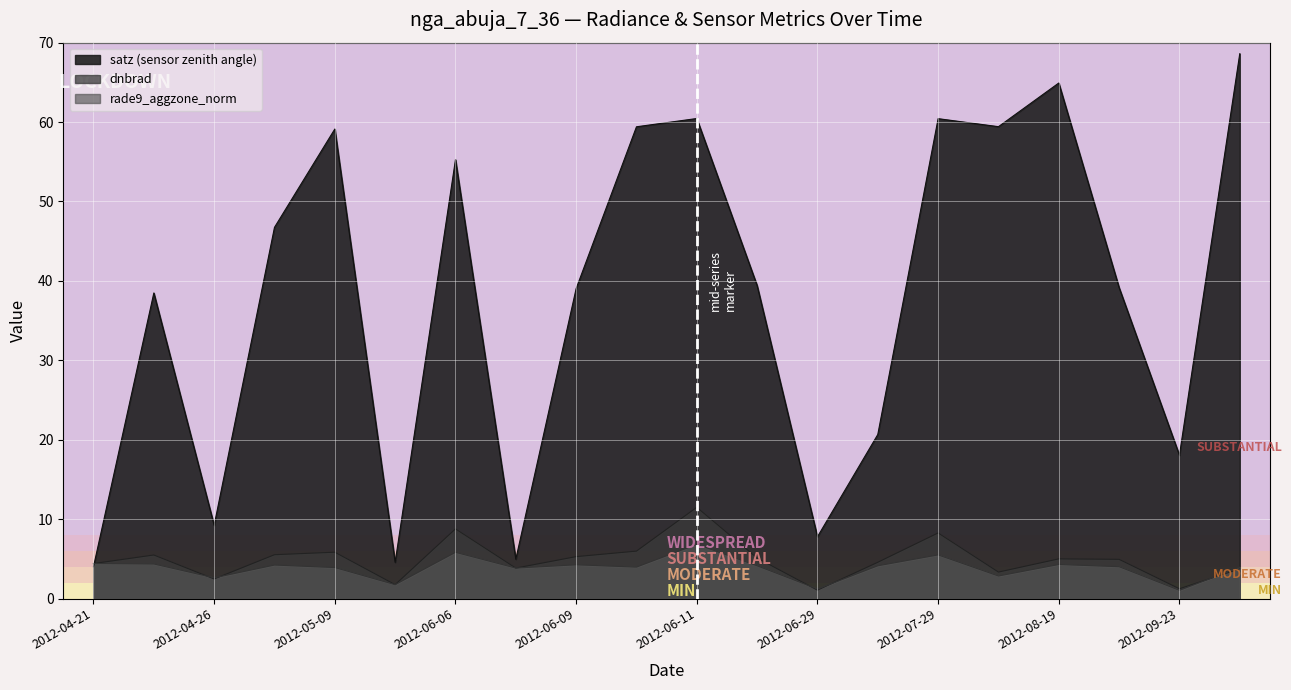

What is the difference between the highest and lowest values at 2012-06-11?

53.6